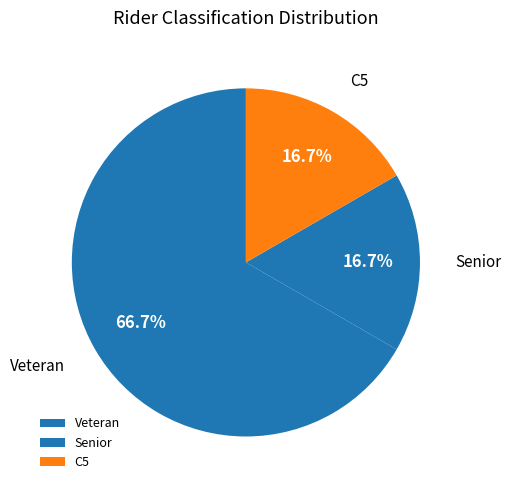

How many slices are in this pie chart?

3